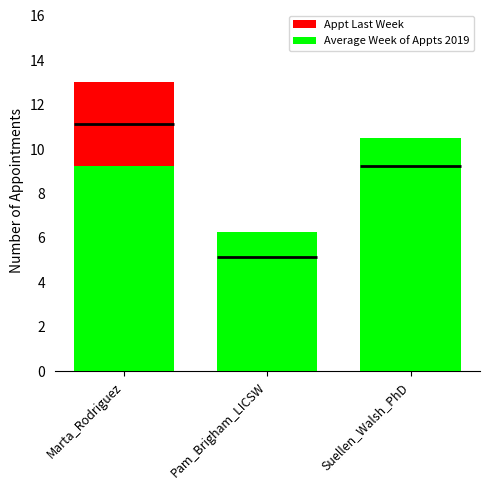

What is the label of the 1st bar from the left?

Marta_Rodriguez